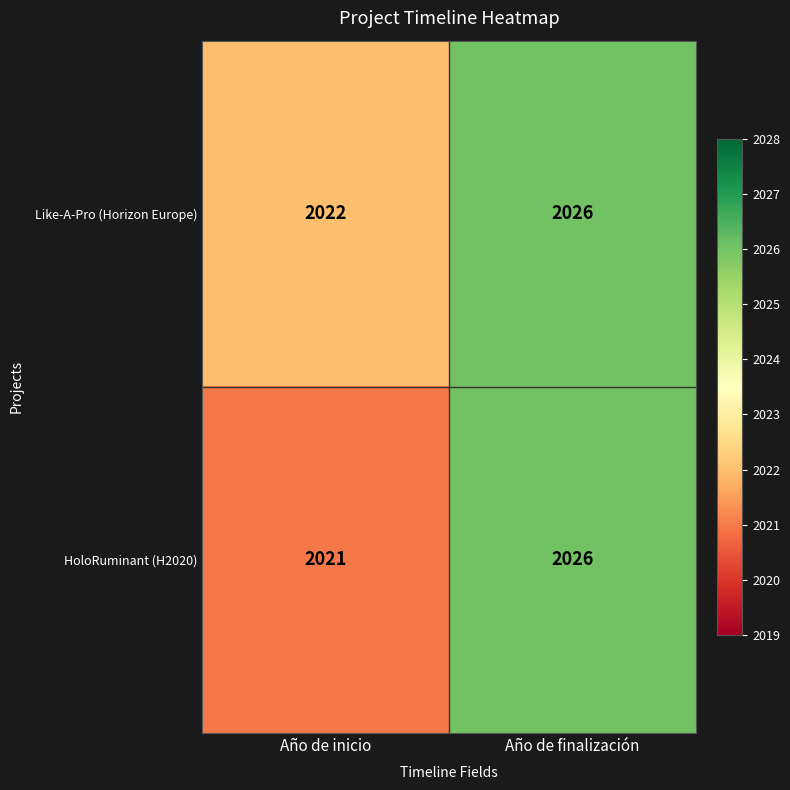

What is the difference between the maximum and minimum values in the HoloRuminant (H2020) series?

5